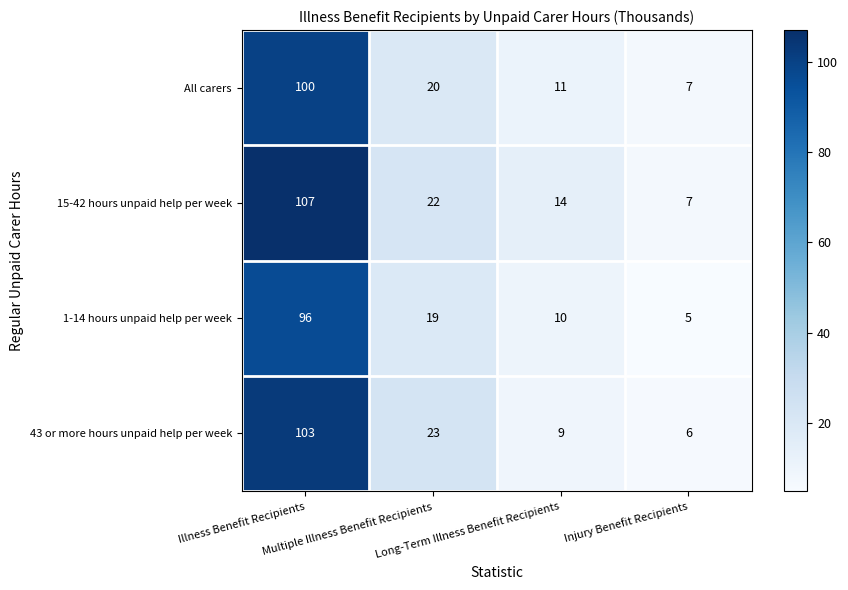

Rank the series by their maximum value, from lowest to highest.

1-14 hours unpaid help per week, All carers, 43 or more hours unpaid help per week, 15-42 hours unpaid help per week